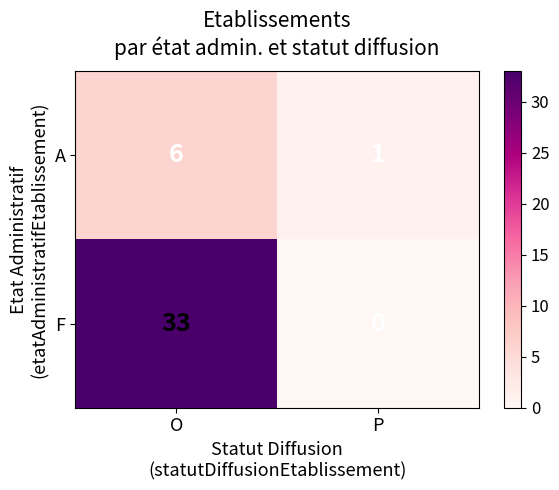

Which category has the highest value across all series?

O